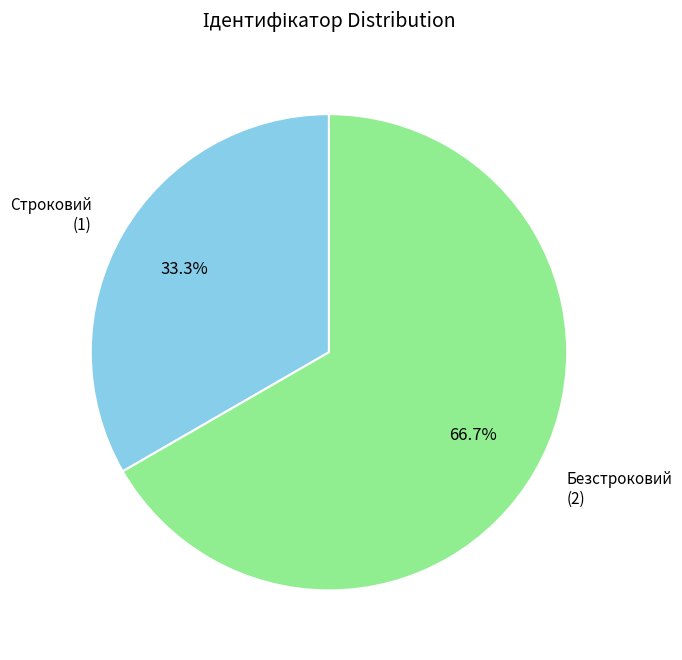

To the nearest percent, what is the difference between the largest and smallest slice percentages?

33%